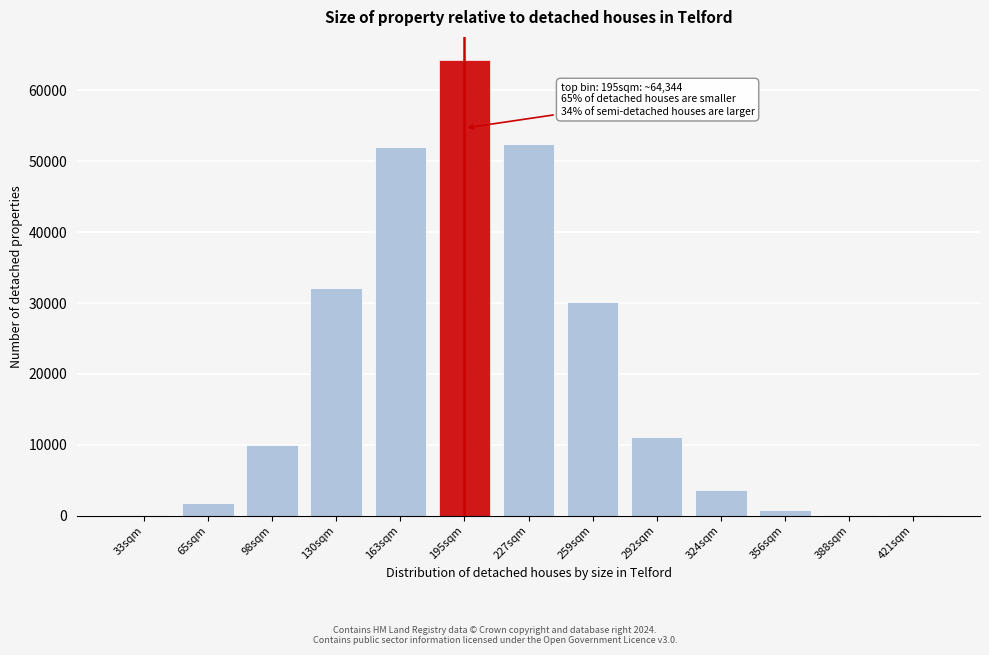

What is the sum of all values?

258650